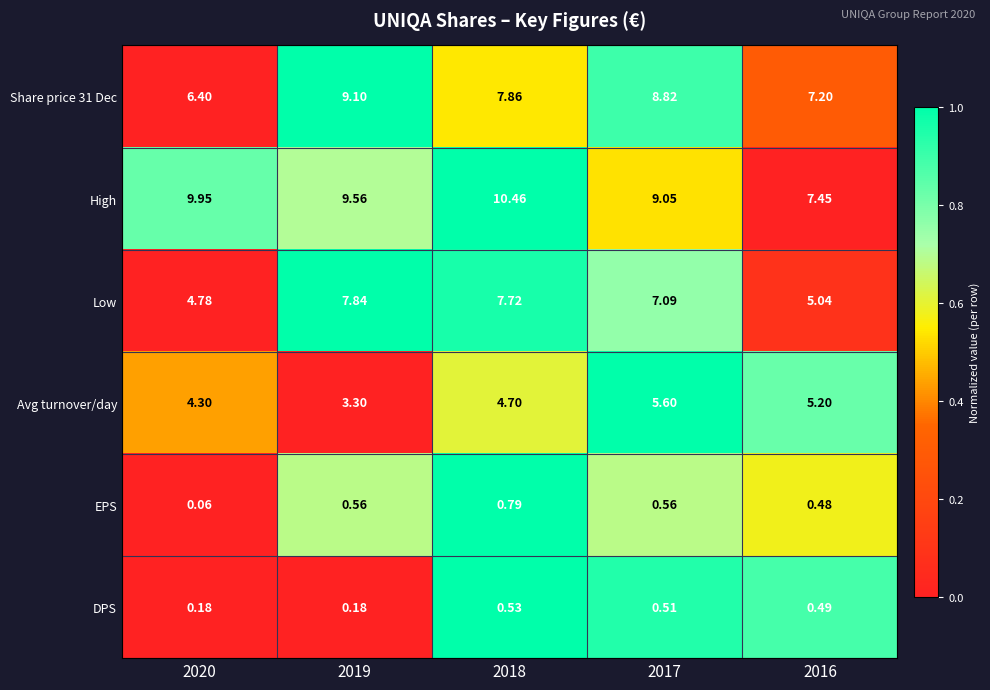

Is the value of EPS at 2016 greater than the value of DPS at 2018?

No